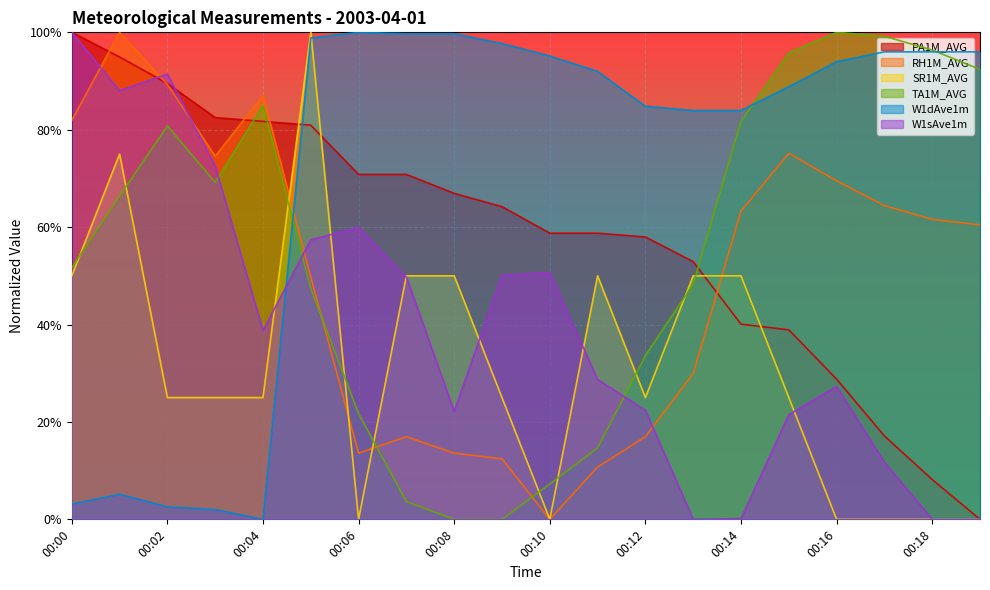

What is the total value across all series at 00:18?

262.1